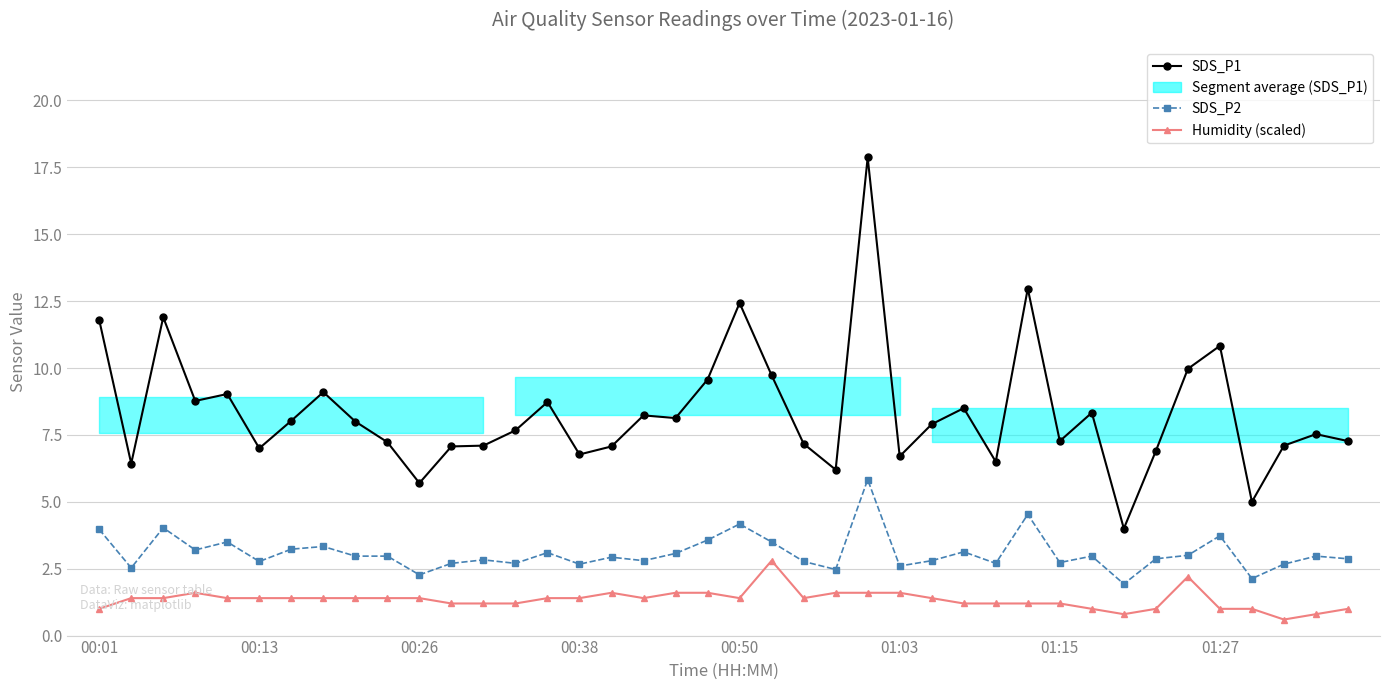

Reading left to right, extract all data points from this chart.

SDS_P1: 11.8	6.4	11.9	8.8	9.0	7.0	8.0	9.1	8.0	7.2	5.7	7.1	7.1	7.7	8.7	6.8	7.1	8.2	8.1	9.6	12.4	9.7	7.2	6.2	17.9	6.7	7.9	8.5	6.5	13.0	7.3	8.3	4.0	6.9	10.0	10.8	5.0	7.1	7.5	7.3
SDS_P2: 4.0	2.5	4.0	3.2	3.5	2.8	3.2	3.3	3.0	3.0	2.3	2.7	2.8	2.7	3.1	2.7	2.9	2.8	3.1	3.6	4.2	3.5	2.8	2.5	5.8	2.6	2.8	3.1	2.7	4.5	2.7	3.0	1.9	2.9	3.0	3.7	2.1	2.7	3.0	2.9
Humidity (scaled): 1.0	1.4	1.4	1.6	1.4	1.4	1.4	1.4	1.4	1.4	1.4	1.2	1.2	1.2	1.4	1.4	1.6	1.4	1.6	1.6	1.4	2.8	1.4	1.6	1.6	1.6	1.4	1.2	1.2	1.2	1.2	1.0	0.8	1.0	2.2	1.0	1.0	0.6	0.8	1.0